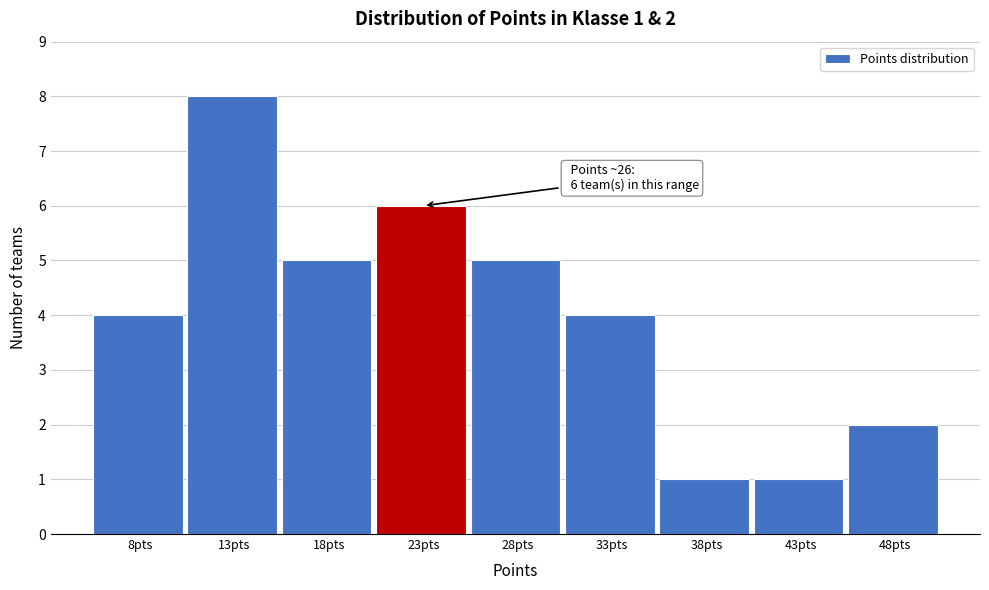

Reading right to left, what are all the values shown in this chart?

2	1	1	4	5	6	5	8	4